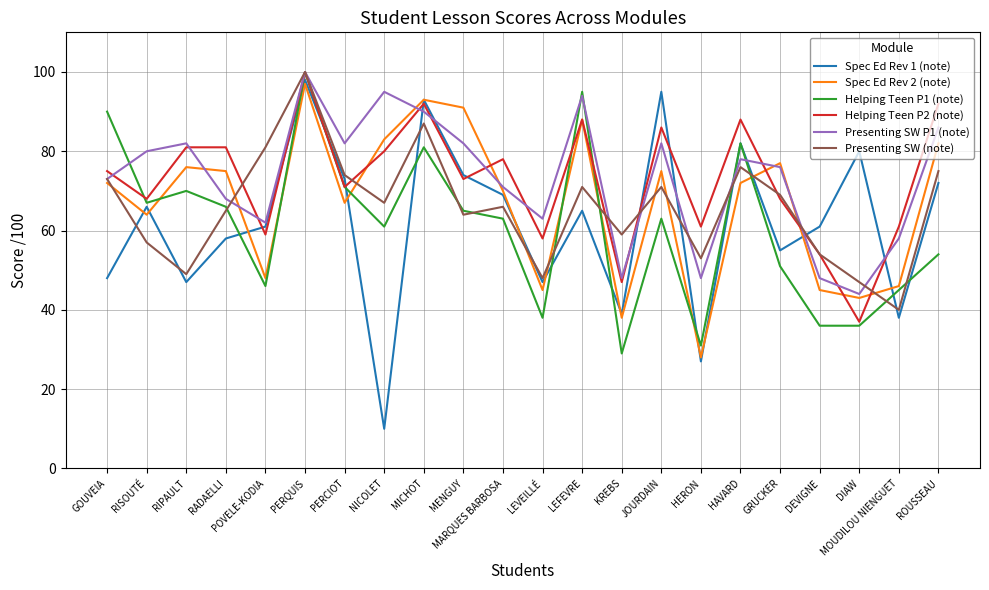

What is the maximum value for Spec Ed Rev 1 (note)?

98